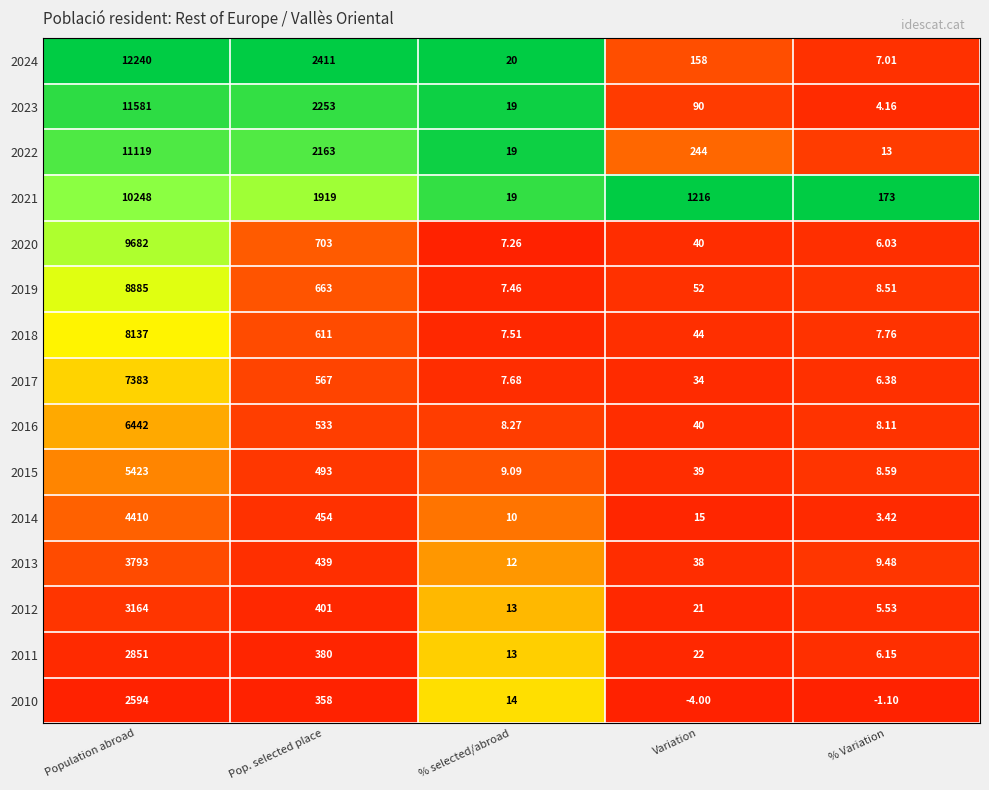

At which label does 2015 first exceed 39?

Population abroad